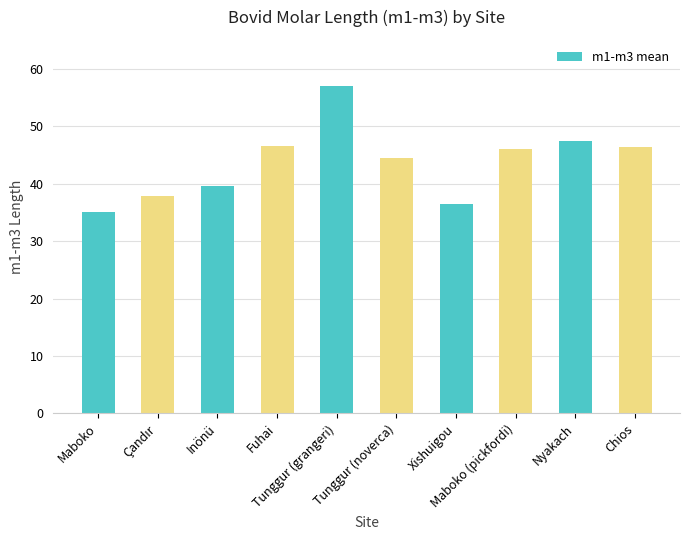

How many categories are shown in the chart?

10